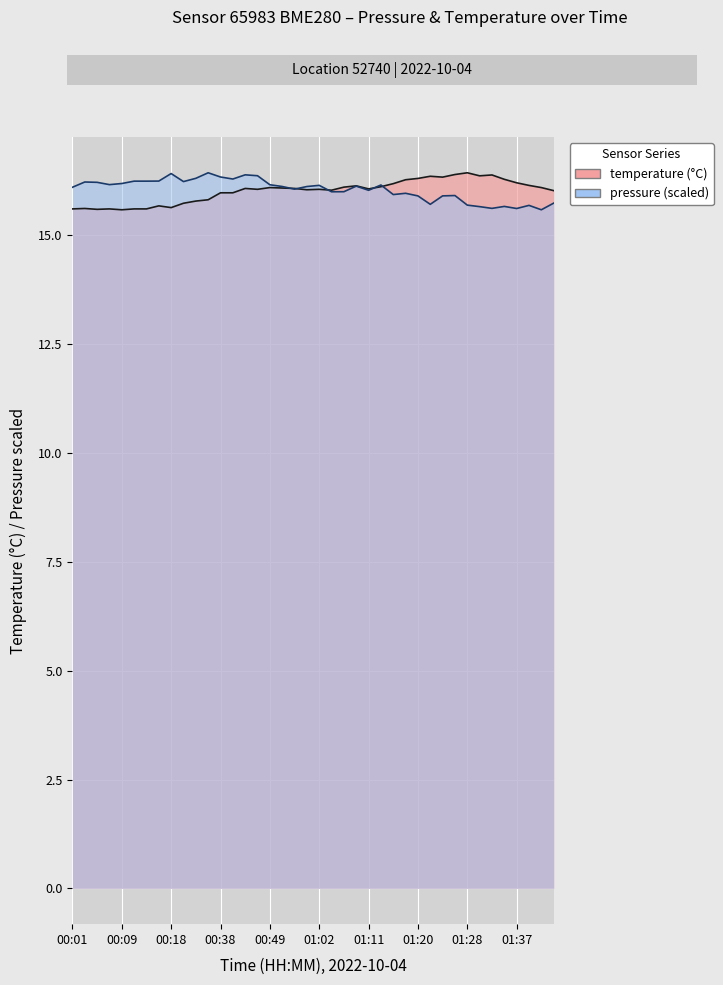

What is the greatest value displayed?

16.4